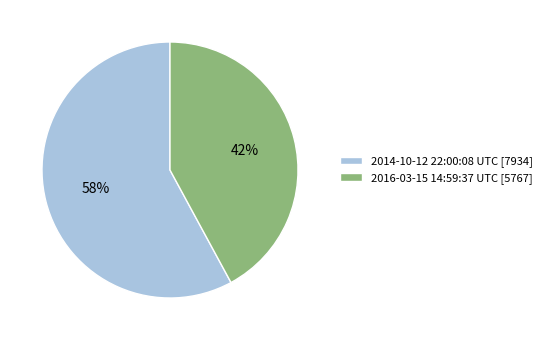

Approximately how many times larger is the value at 2014-10-12 22:00:08 UTC [7934] compared to 2016-03-15 14:59:37 UTC [5767]?

1.4